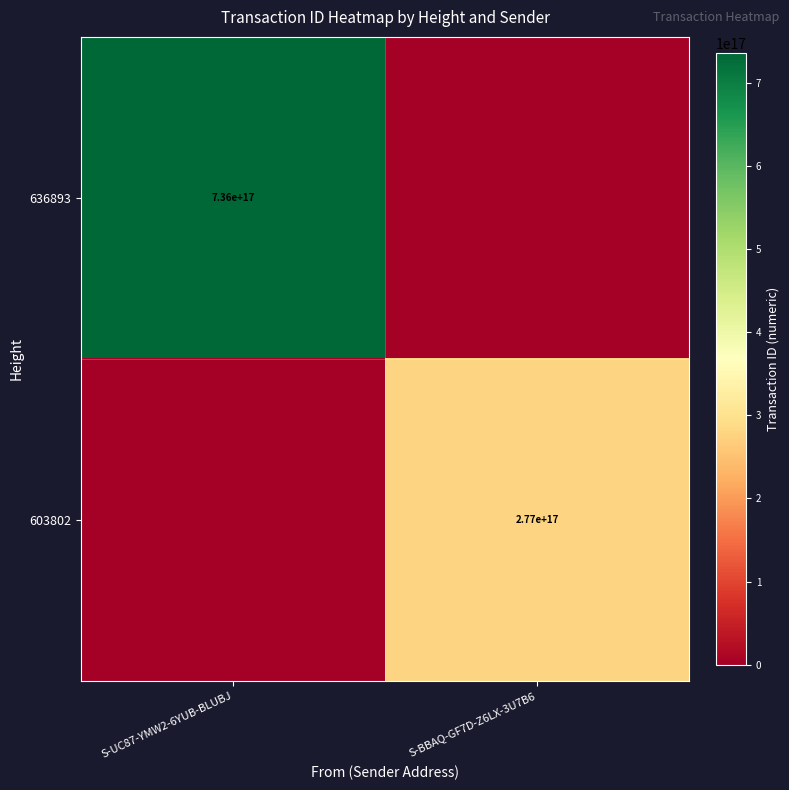

The 636893 series shows 1229473385029625088 at S-UC87-YMW2-6YUB-BLUBJ. True or false?

False